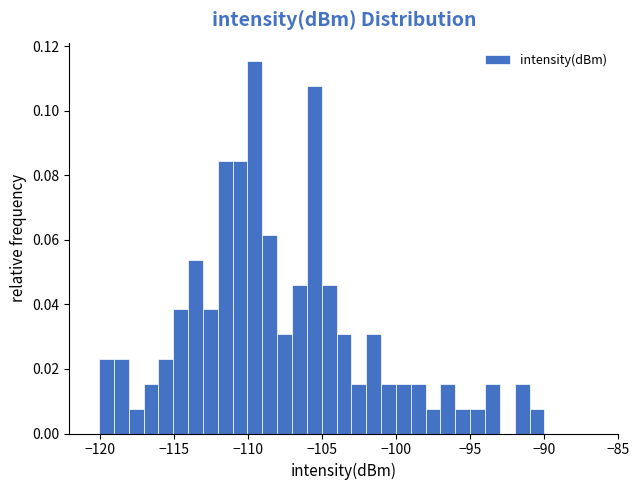

Read against the x-axis, roughly where is the centre of the tallest bar?

-109.5